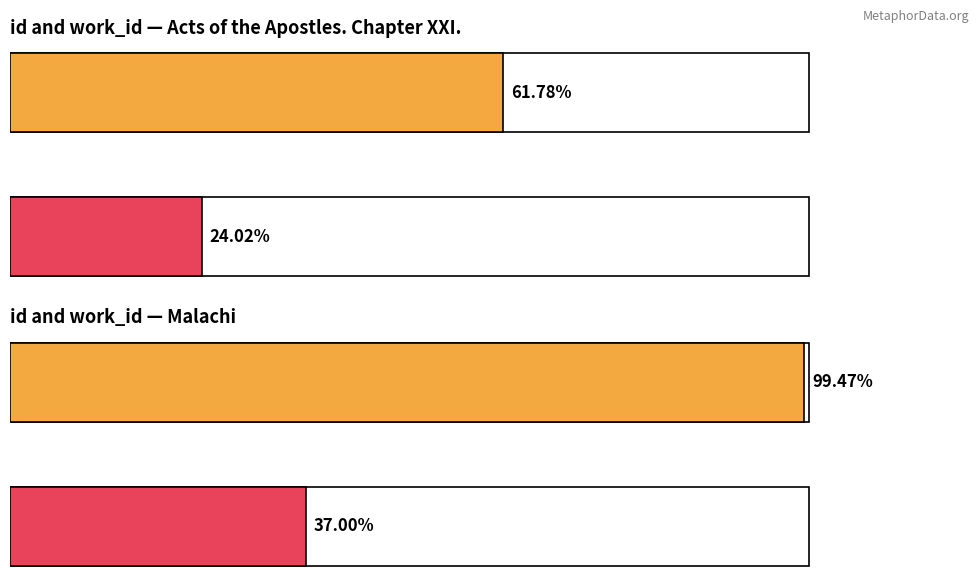

True or false: work_id has a value of 3550 at .

False